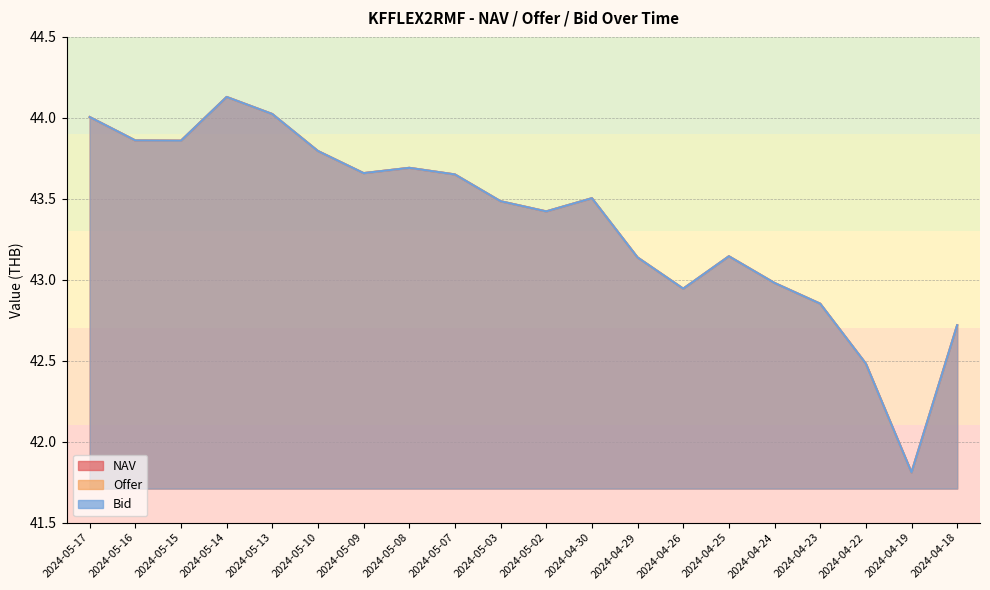

At which category does Offer reach its first local valley?

2024-05-15